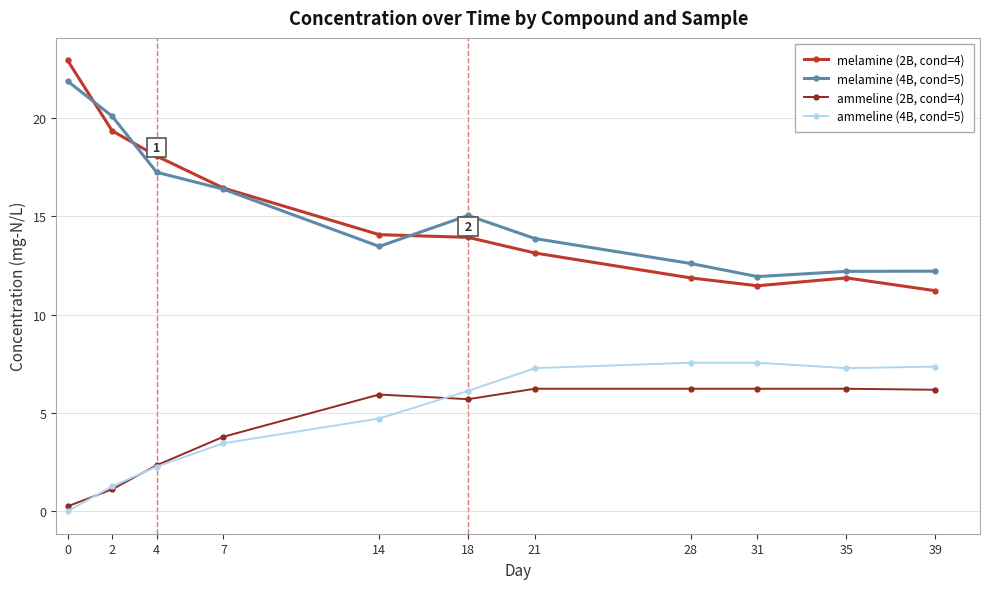

What is the maximum value for melamine (2B, cond=4)?

22.9